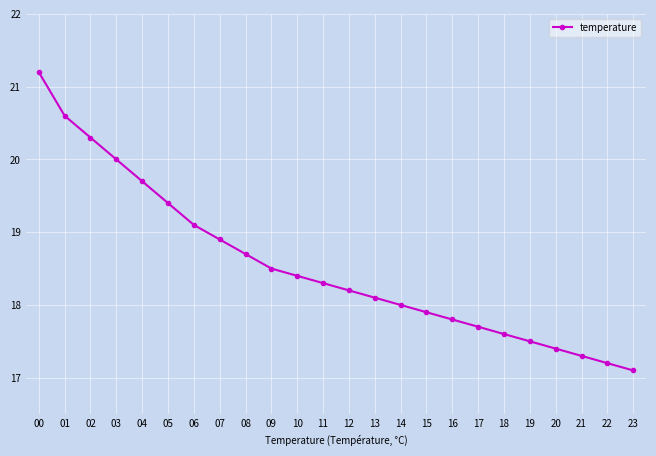

What is the change in value from 12 to 16?

-0.4